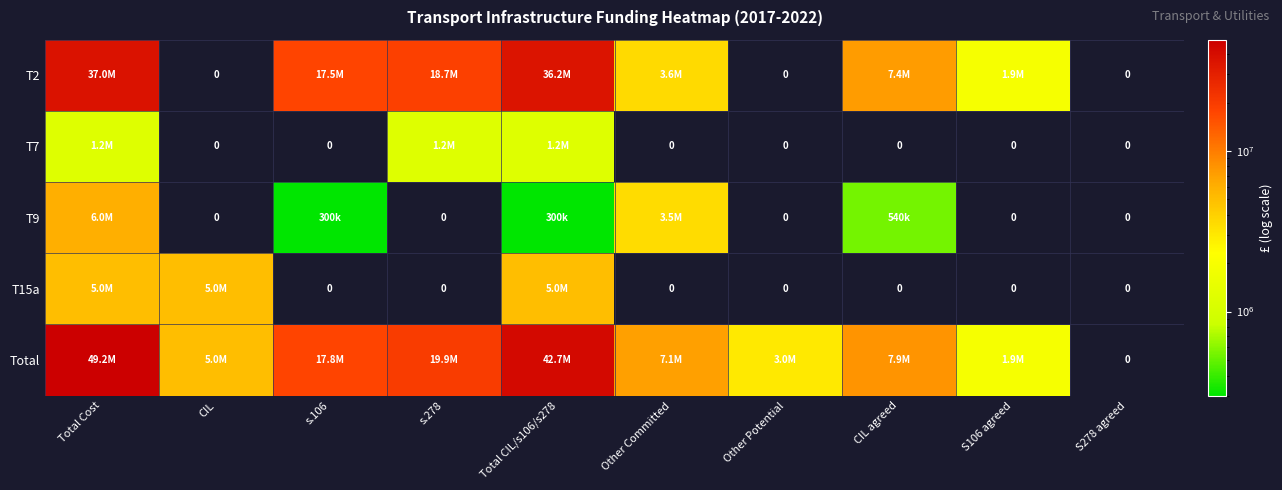

How many positive values does the T2 series have?

7